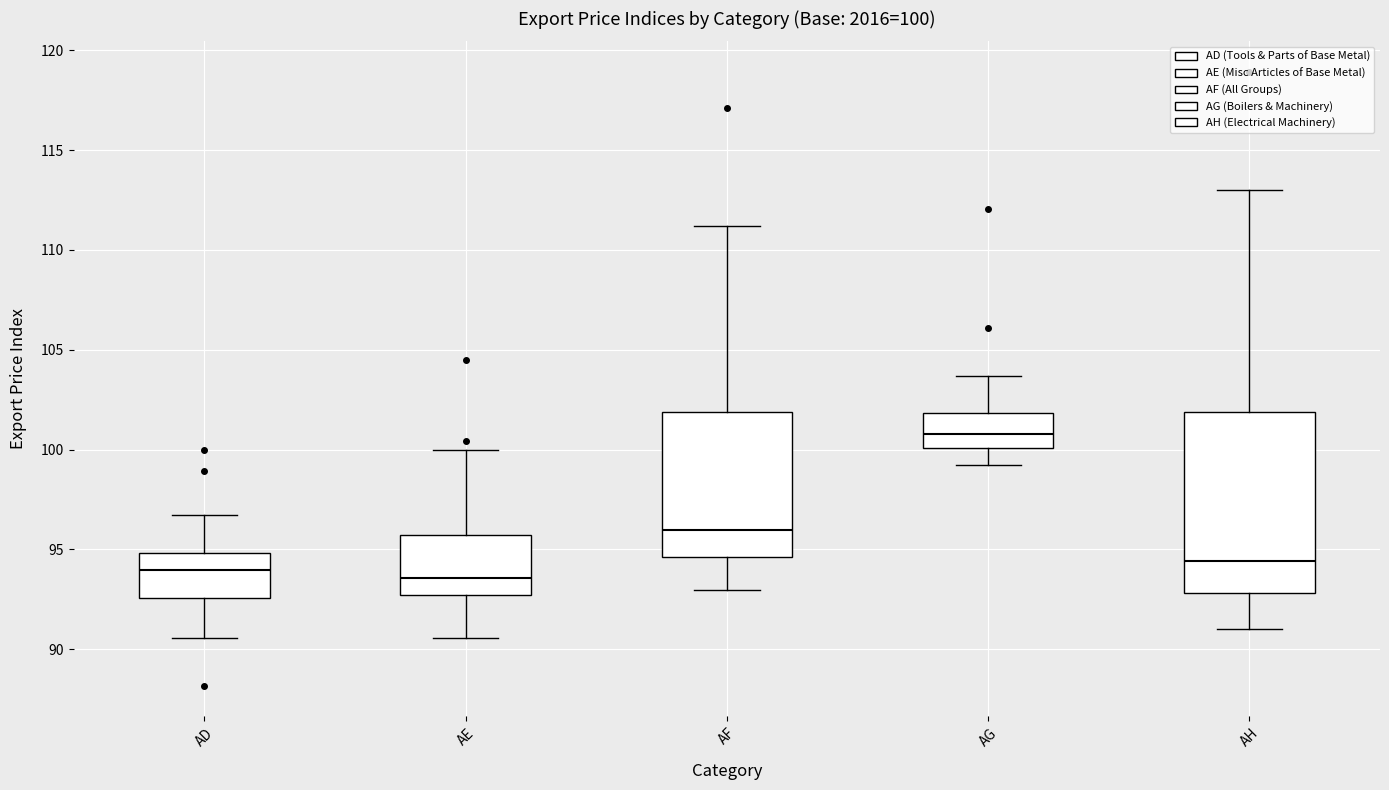

Which box's median line is the highest?

AG